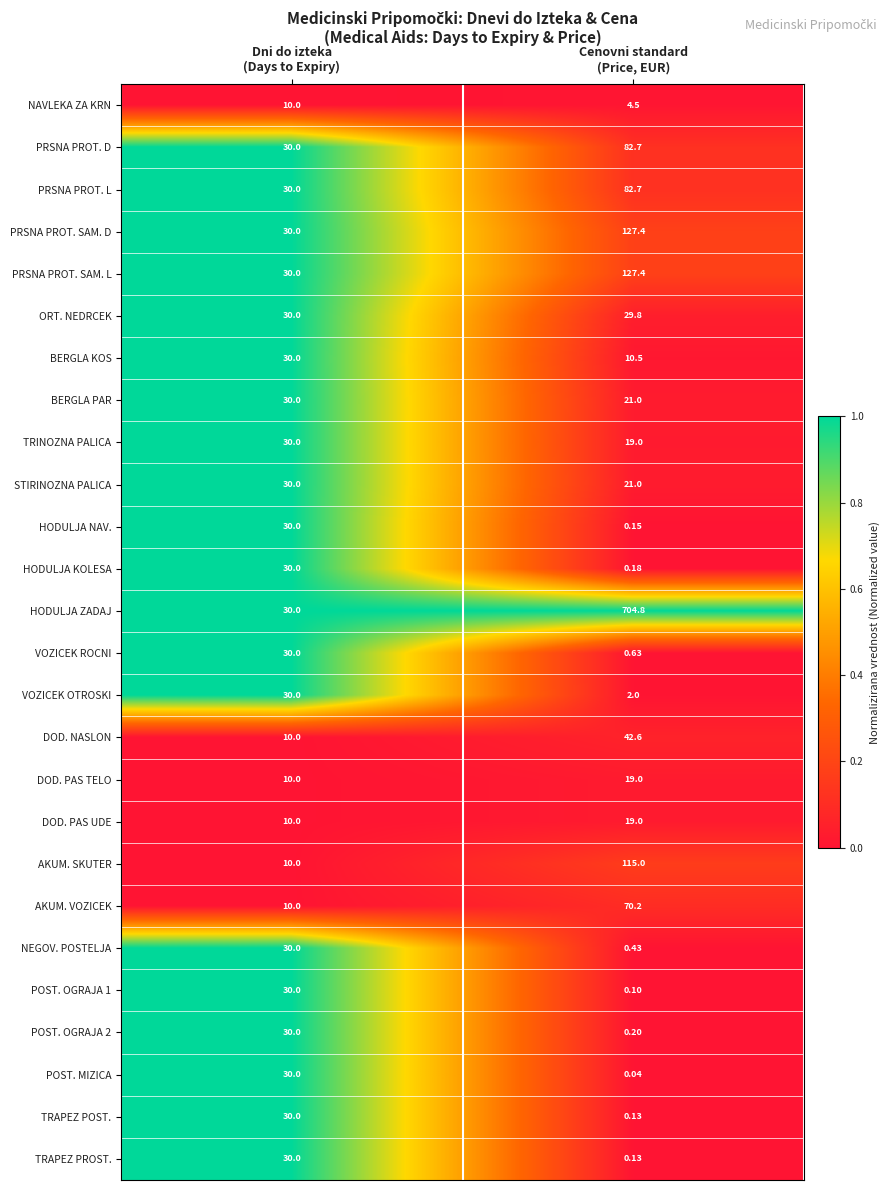

Which series has the largest total across all categories?

HODULJA ZADAJ